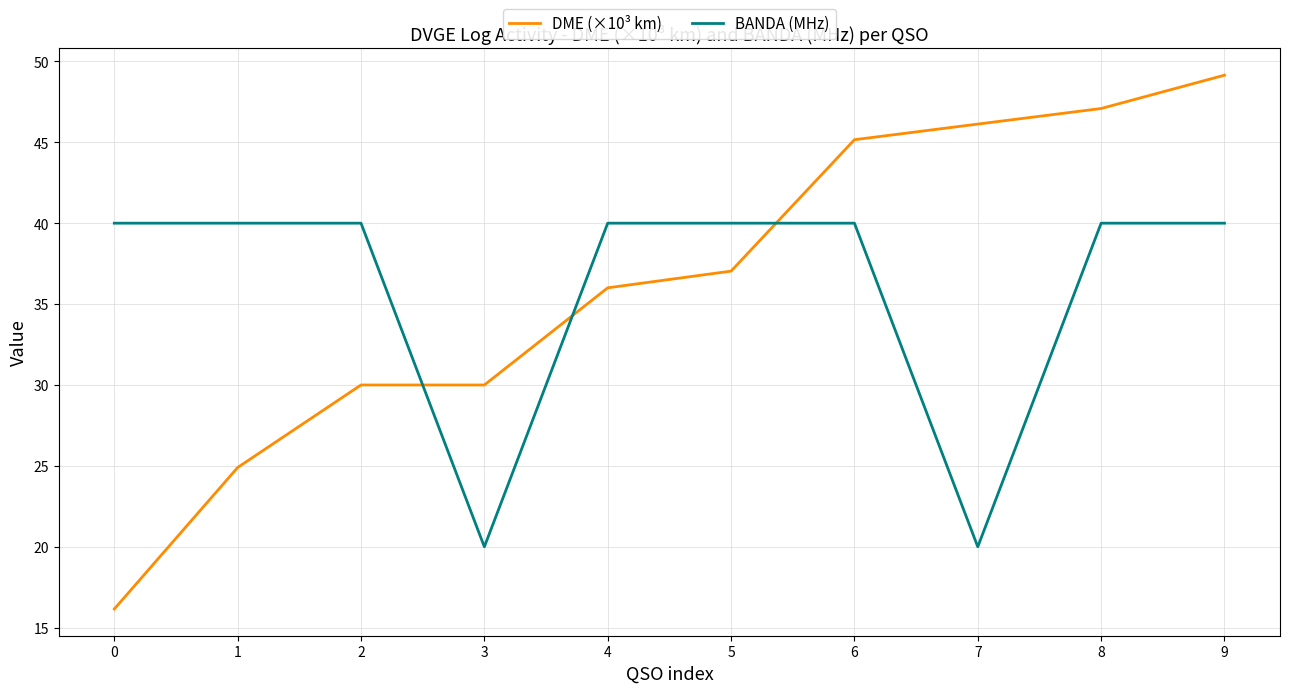

What is the sum of all BANDA (MHz) values?

360.0